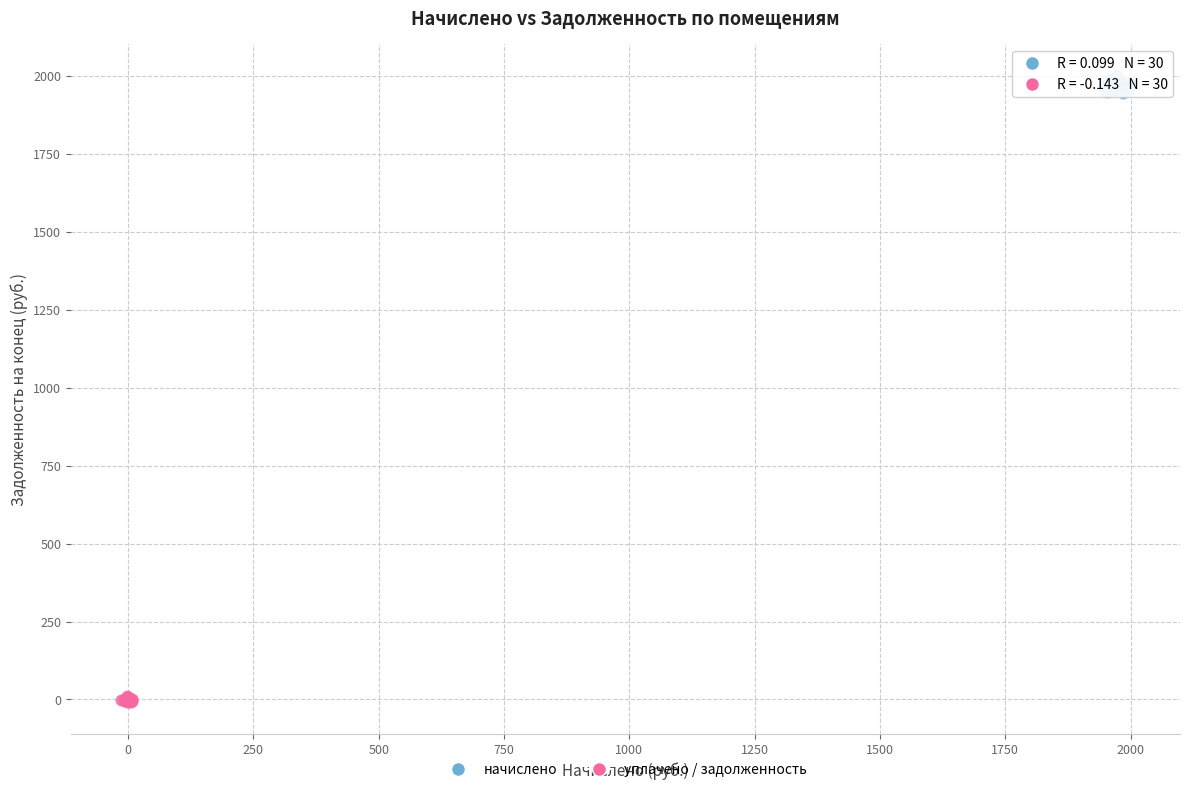

Which series contains the highest Y value?

начислено